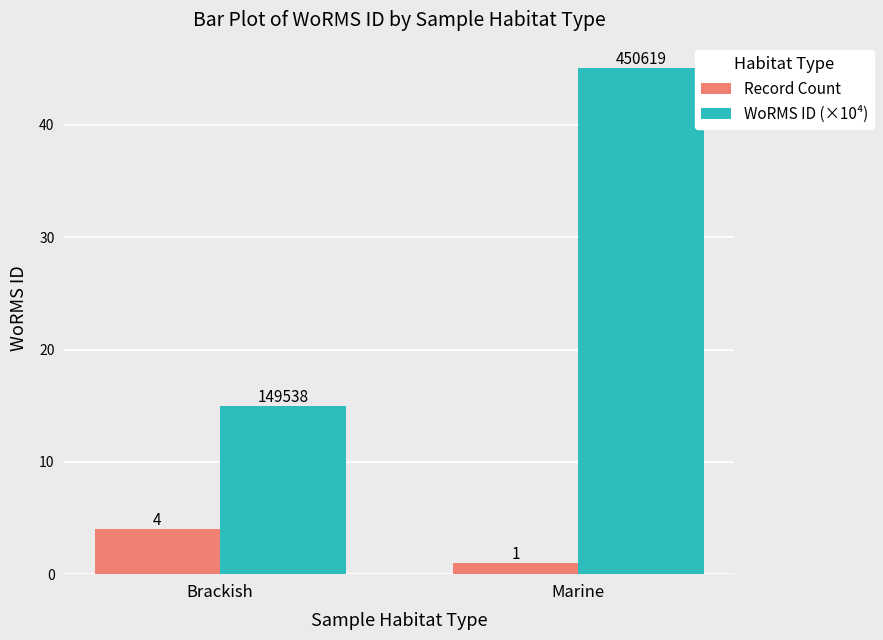

What is the sum of all WoRMS ID (×10⁴) values?

60.0